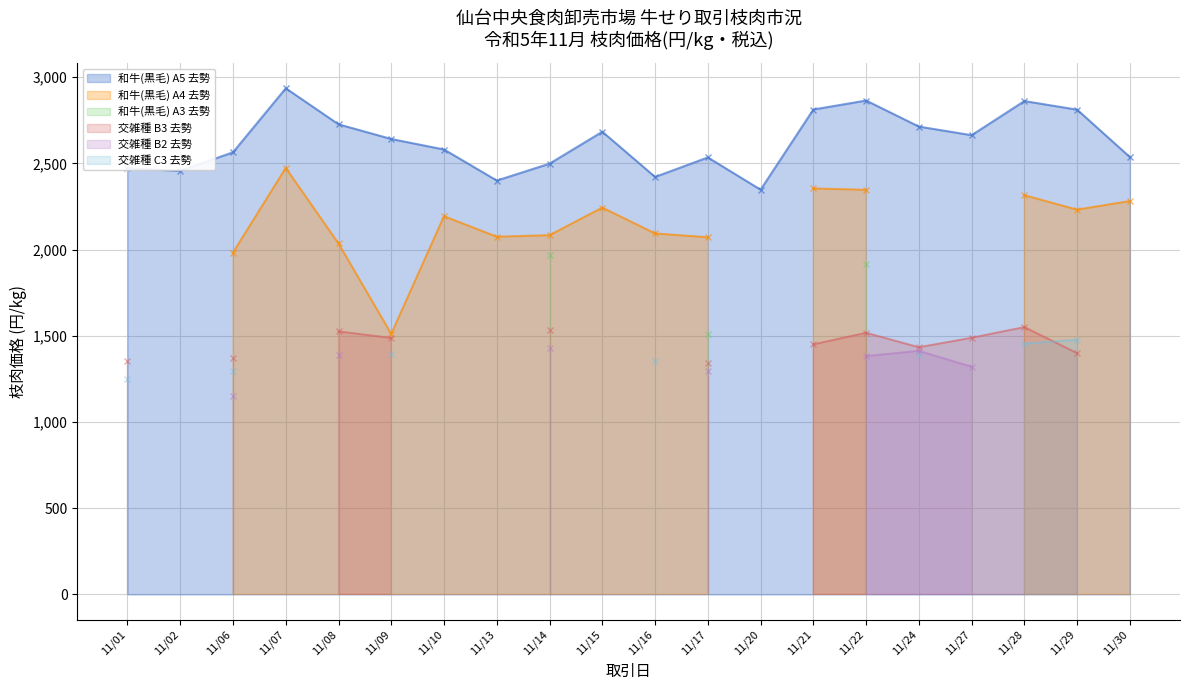

Reading left to right, transcribe all the data shown in this chart.

和牛(黒毛) A5 去勢: 11/01=2471	11/02=2456	11/06=2564	11/07=2935	11/08=2726	11/09=2641	11/10=2580	11/13=2400	11/14=2498	11/15=2683	11/16=2421	11/17=2534	11/20=2347	11/21=2812	11/22=2864	11/24=2713	11/27=2663	11/28=2861	11/29=2811	11/30=2536
和牛(黒毛) A4 去勢: 11/01=0	11/02=0	11/06=1982	11/07=2473	11/08=2035	11/09=1511	11/10=2193	11/13=2074	11/14=2083	11/15=2243	11/16=2093	11/17=2071	11/20=0	11/21=2354	11/22=2346	11/24=0	11/27=0	11/28=2315	11/29=2231	11/30=2281
和牛(黒毛) A3 去勢: 11/01=0	11/02=0	11/06=0	11/07=0	11/08=0	11/09=0	11/10=0	11/13=0	11/14=1969	11/15=0	11/16=0	11/17=1510	11/20=0	11/21=0	11/22=1915	11/24=0	11/27=0	11/28=0	11/29=0	11/30=0
交雑種 B3 去勢: 11/01=1354	11/02=0	11/06=1373	11/07=0	11/08=1525	11/09=1487	11/10=0	11/13=0	11/14=1536	11/15=0	11/16=0	11/17=1343	11/20=0	11/21=1450	11/22=1517	11/24=1433	11/27=1488	11/28=1550	11/29=1399	11/30=0
交雑種 B2 去勢: 11/01=0	11/02=0	11/06=1151	11/07=0	11/08=1390	11/09=0	11/10=0	11/13=0	11/14=1431	11/15=0	11/16=0	11/17=1295	11/20=0	11/21=0	11/22=1382	11/24=1412	11/27=1320	11/28=0	11/29=0	11/30=0
交雑種 C3 去勢: 11/01=1247	11/02=0	11/06=1293	11/07=0	11/08=0	11/09=1396	11/10=0	11/13=0	11/14=0	11/15=0	11/16=1353	11/17=0	11/20=0	11/21=0	11/22=0	11/24=1386	11/27=0	11/28=1454	11/29=1477	11/30=0